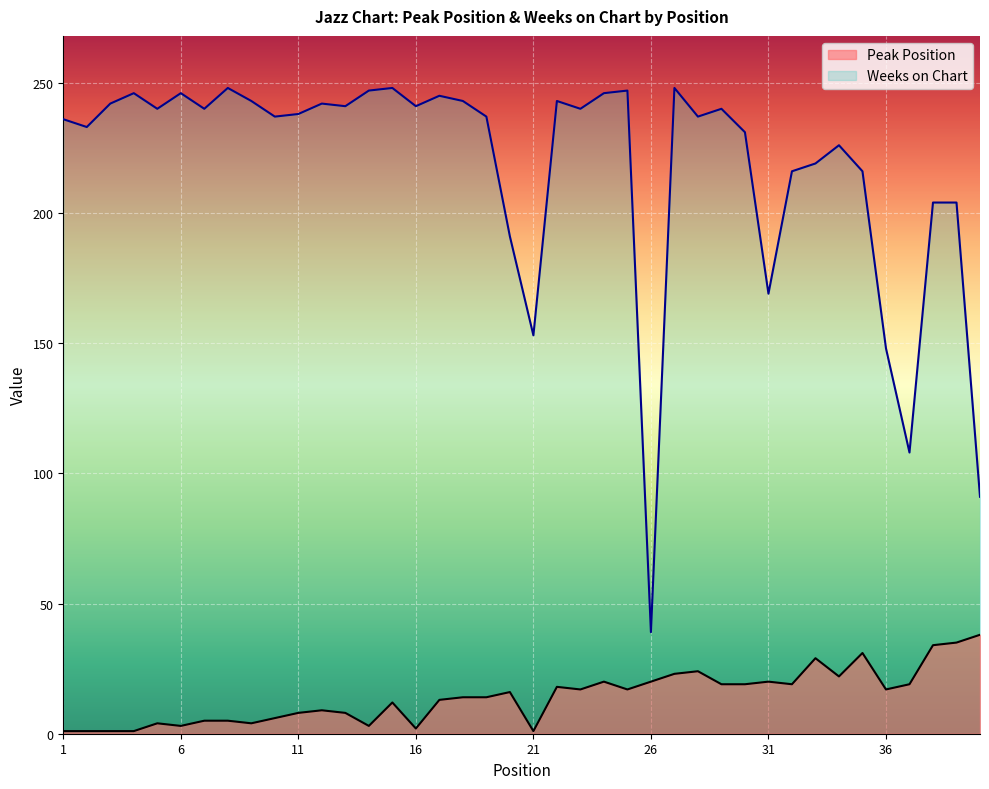

Which series has the widest spread of values?

Weeks on Chart